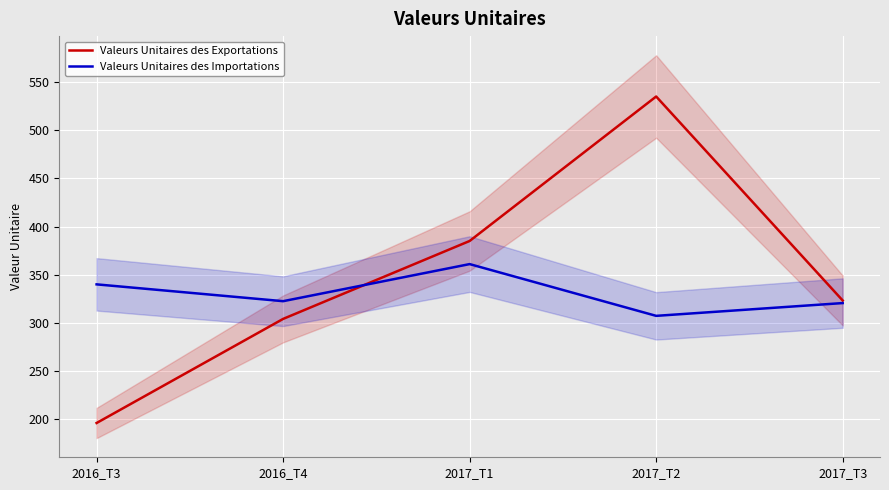

Rank the series at 2017_T2 from highest to lowest value.

Valeurs Unitaires des Exportations, Valeurs Unitaires des Importations